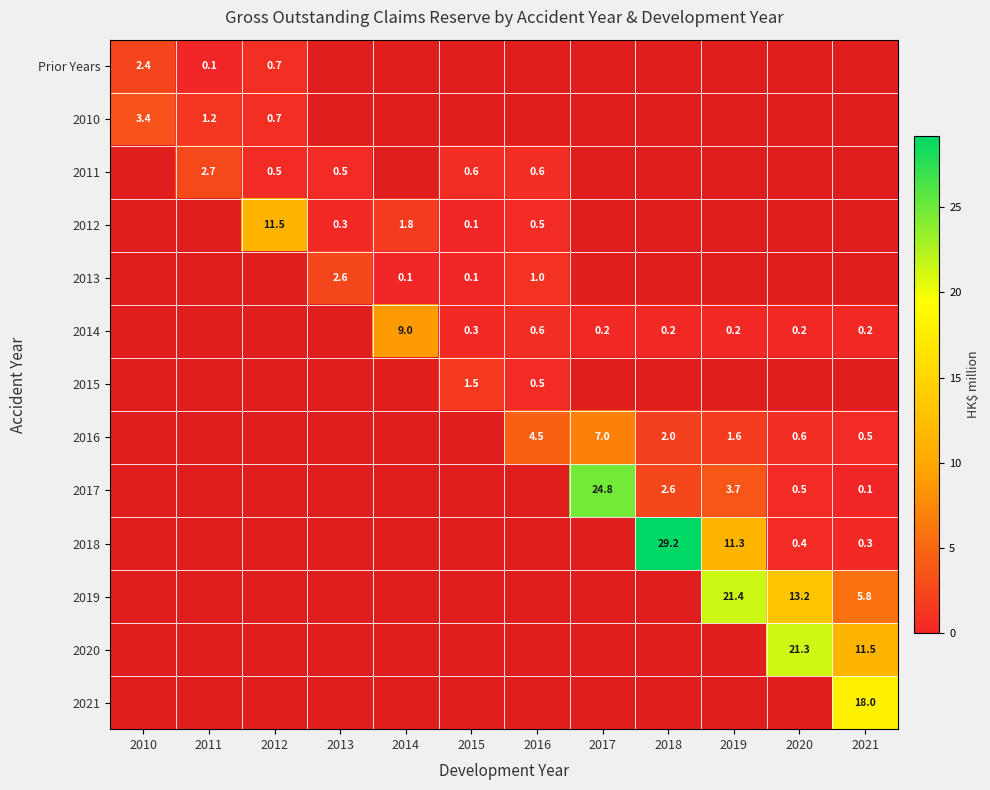

The 2019 series shows 21.4 at 2019. True or false?

True